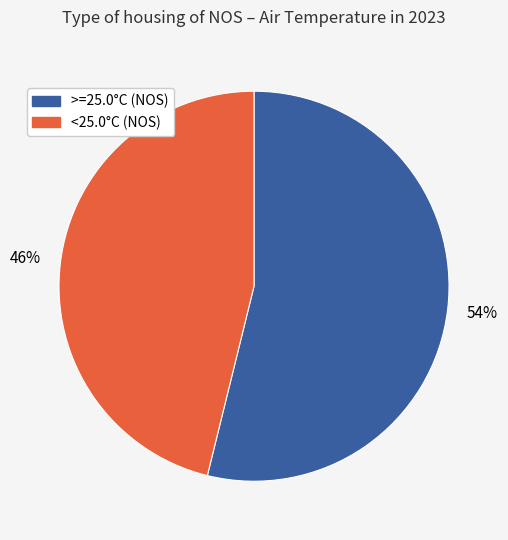

Is there any slice that represents more than half of the pie?

Yes